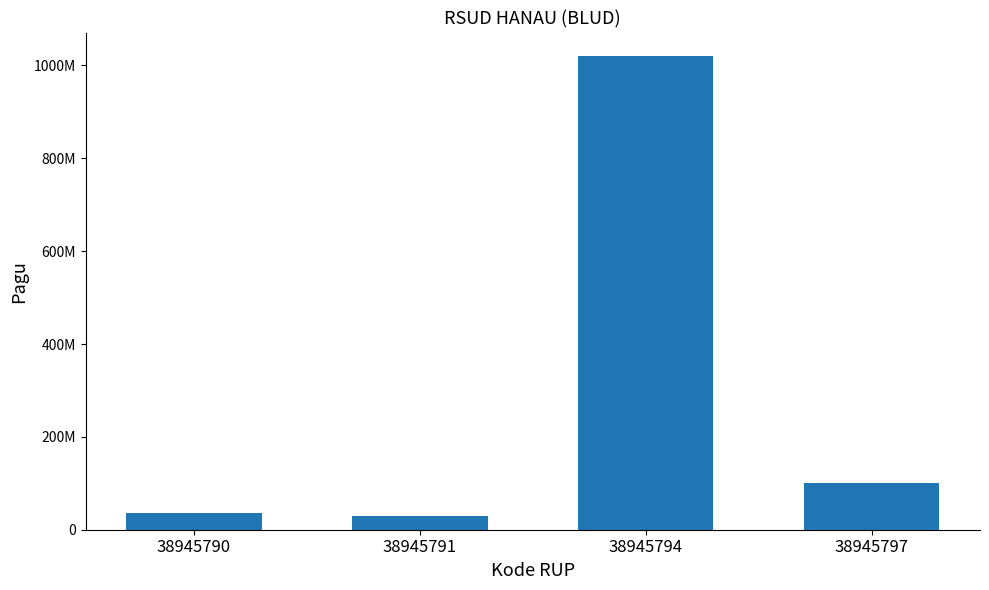

Read the value at 38945790, to the nearest 100.

36000000